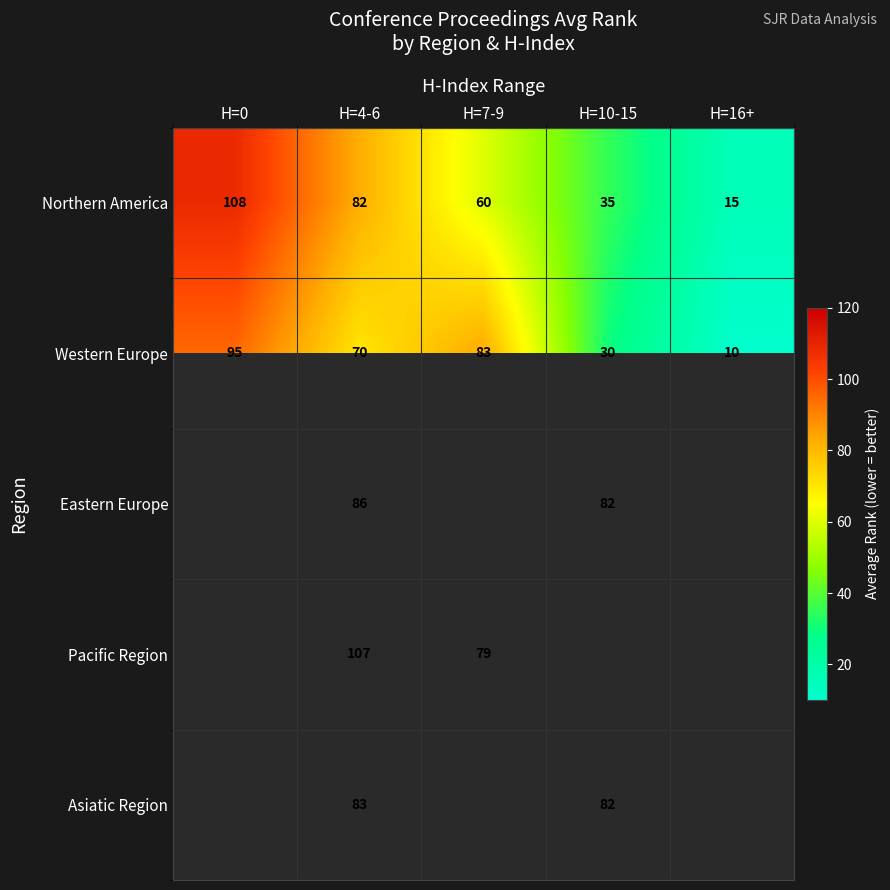

Is the value of Western Europe at H=0 greater than the value of Eastern Europe at H=4-6?

Yes